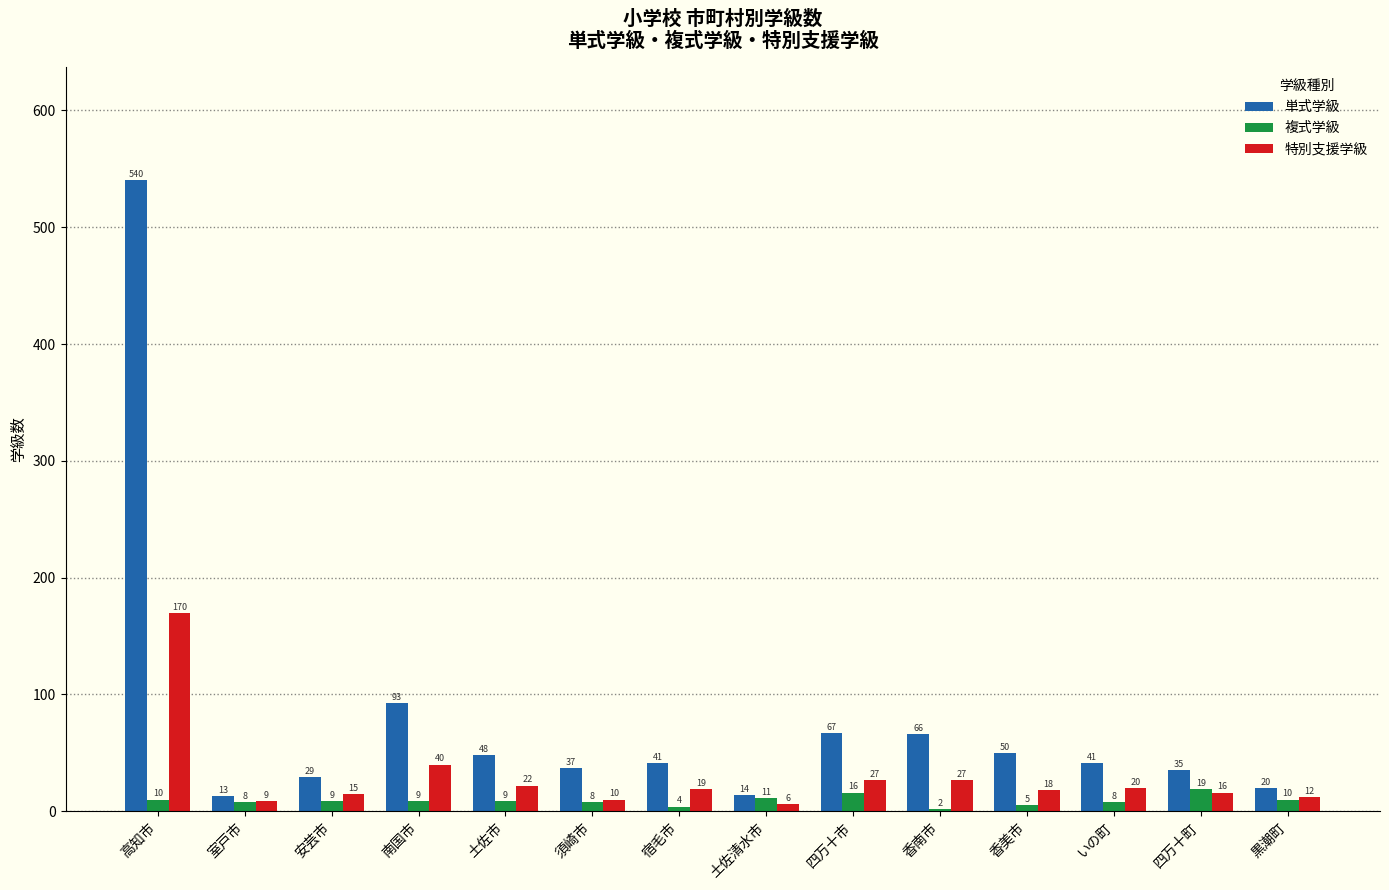

Which series has the widest spread of values?

単式学級